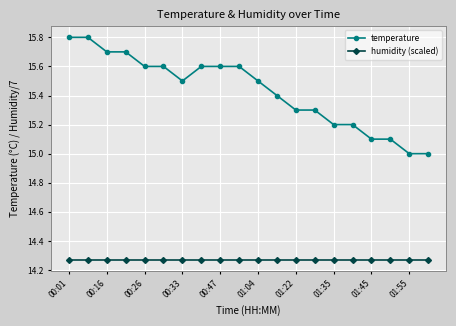

Rank the series by their maximum value, from lowest to highest.

humidity (scaled), temperature